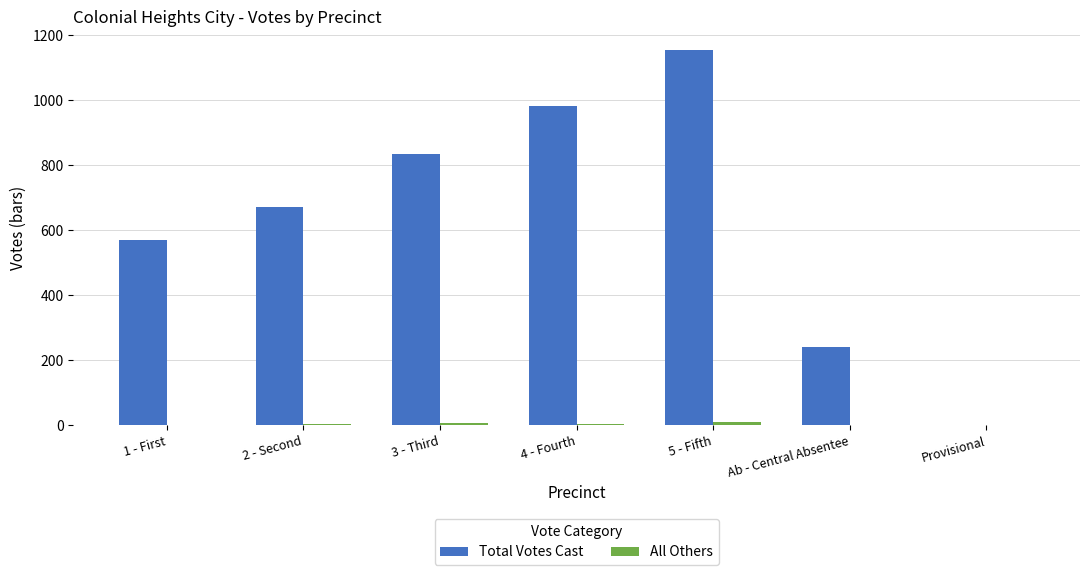

At which category is the sum across all series the highest?

5 - Fifth